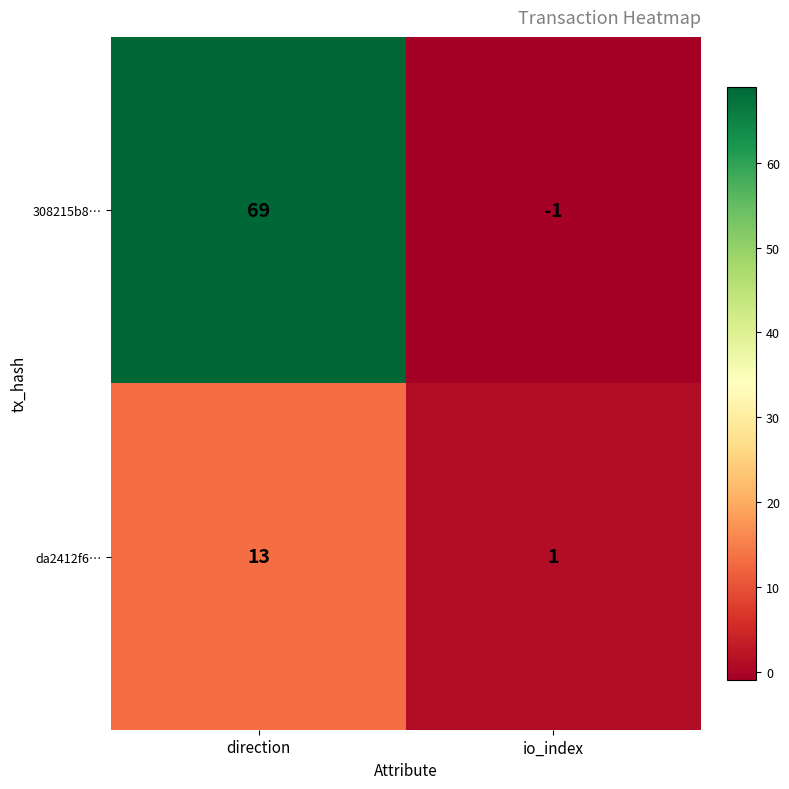

The value of da2412f6… at io_index is 2. True or false?

False